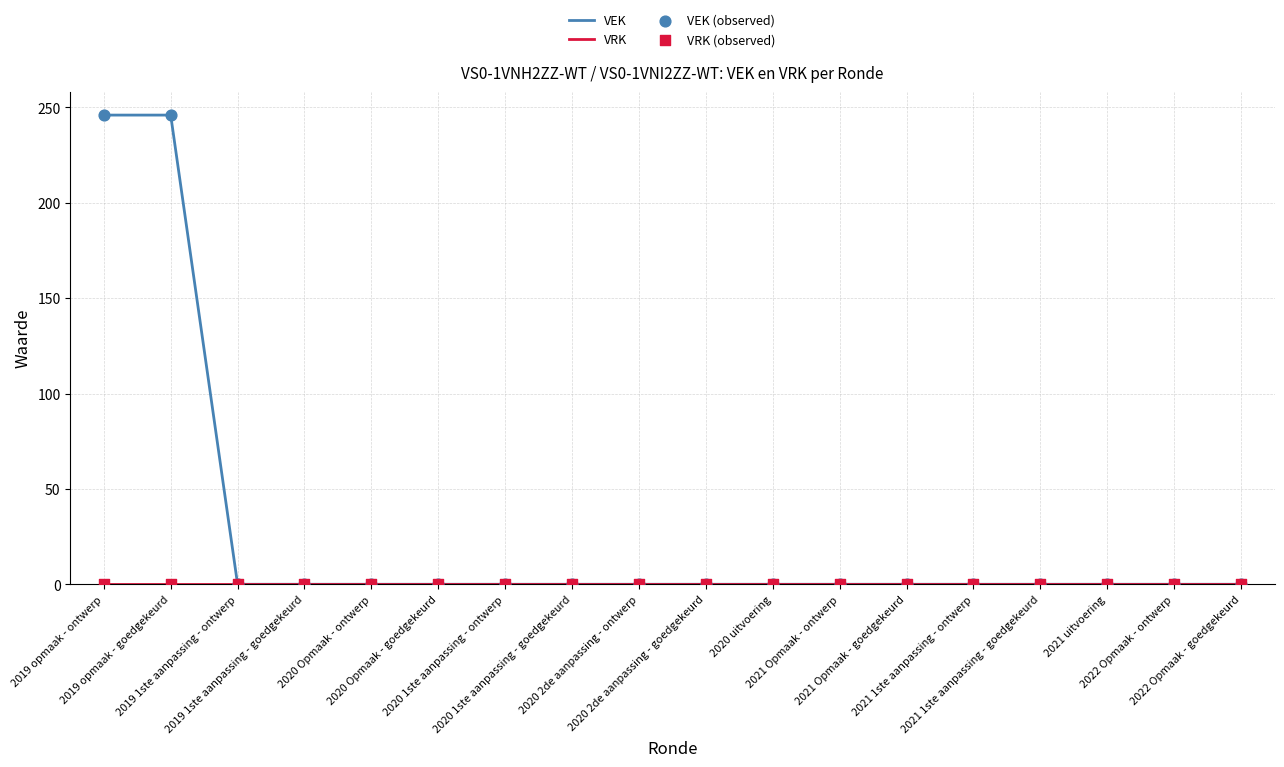

Which series has the largest total across all categories?

VEK